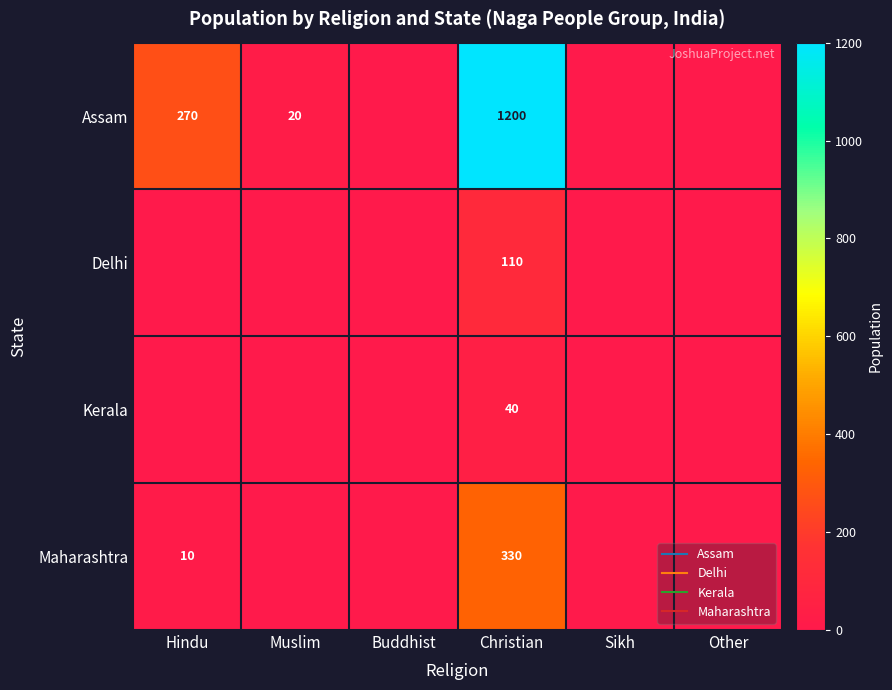

Which series has the widest spread of values?

Assam